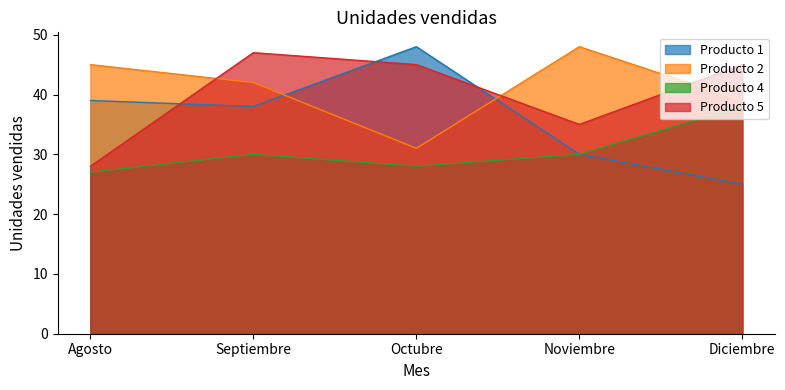

Does the chart have visible grid lines?

No